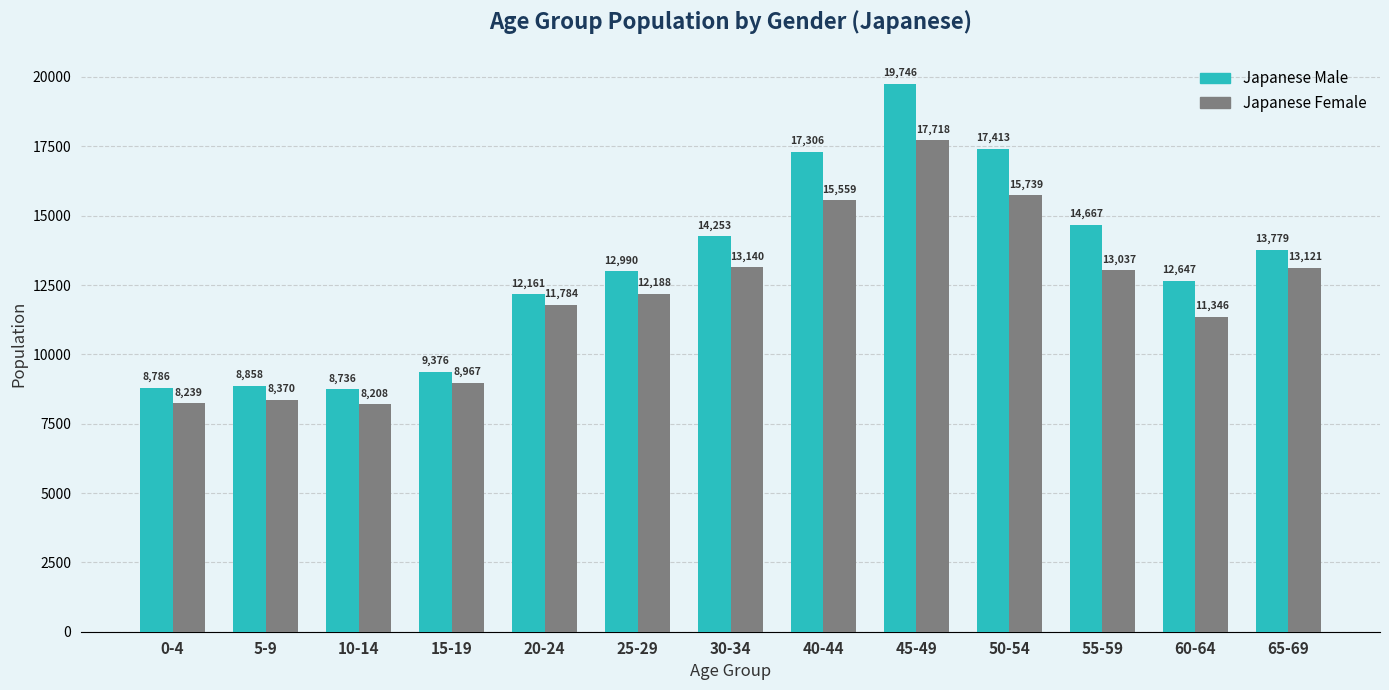

What is the highest value of the Japanese Female series?

17718